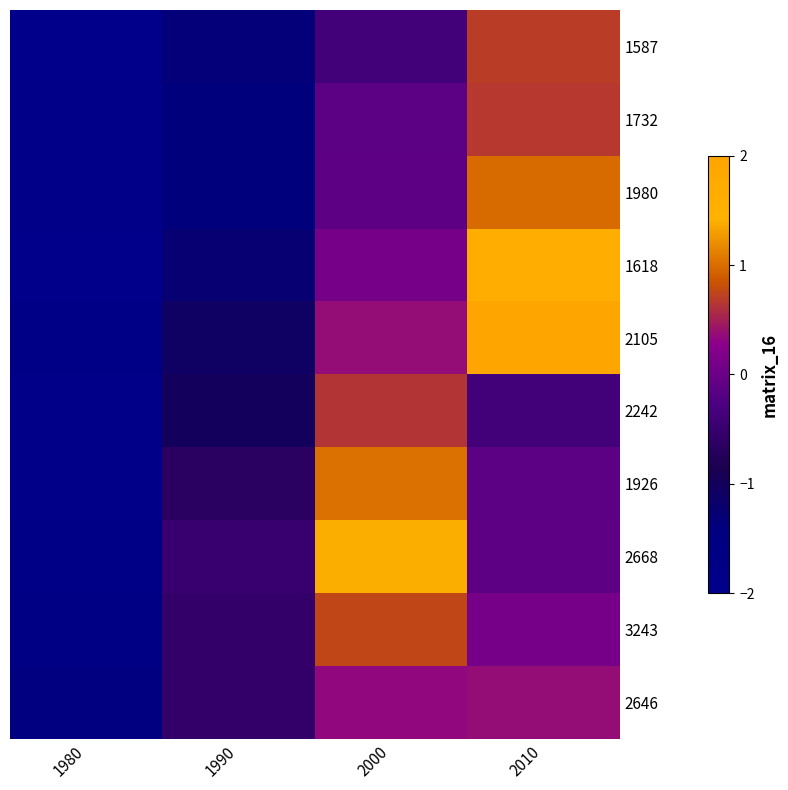

Reading left to right, transcribe all the data shown in this chart.

1587: 1980=-2.0	1990=-1.4	2000=-0.4	2010=0.7
1732: 1980=-1.9	1990=-1.4	2000=-0.1	2010=0.7
1980: 1980=-1.9	1990=-1.4	2000=-0.1	2010=1.0
1618: 1980=-2.0	1990=-1.3	2000=0.1	2010=1.6
2105: 1980=-1.8	1990=-1.1	2000=0.4	2010=2.0
2242: 1980=-1.9	1990=-1.0	2000=0.6	2010=-0.4
1926: 1980=-1.9	1990=-0.7	2000=1.0	2010=-0.1
2668: 1980=-1.8	1990=-0.5	2000=1.4	2010=-0.1
3243: 1980=-1.6	1990=-0.6	2000=0.8	2010=0.1
2646: 1980=-1.5	1990=-0.6	2000=0.3	2010=0.4